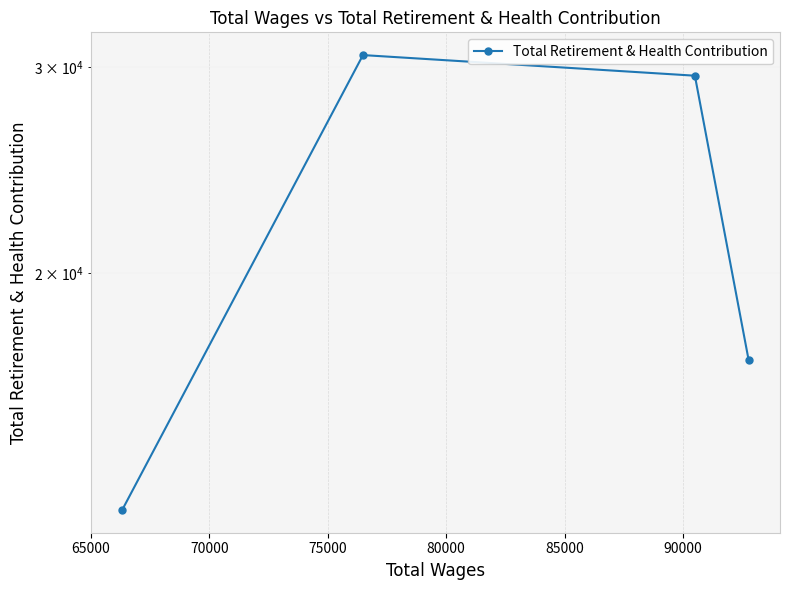

How many categories are shown in the chart?

4